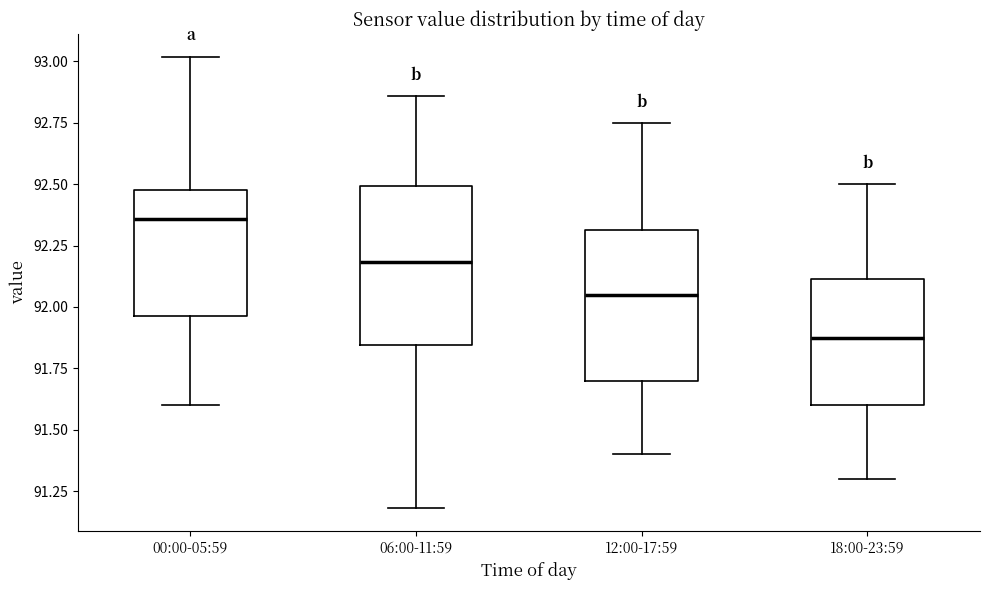

Reading left to right, read every box against the y-axis: the position of its median line, the range the box covers, and the ends of its whiskers. The values are not printed on the chart, so give them approximately, as read against the axis.

00:00-05:59: median 92.35, box 91.95 to 92.50, whiskers 91.60 to 93.00
06:00-11:59: median 92.20, box 91.85 to 92.50, whiskers 91.20 to 92.85
12:00-17:59: median 92.05, box 91.70 to 92.30, whiskers 91.40 to 92.75
18:00-23:59: median 91.90, box 91.60 to 92.10, whiskers 91.30 to 92.50